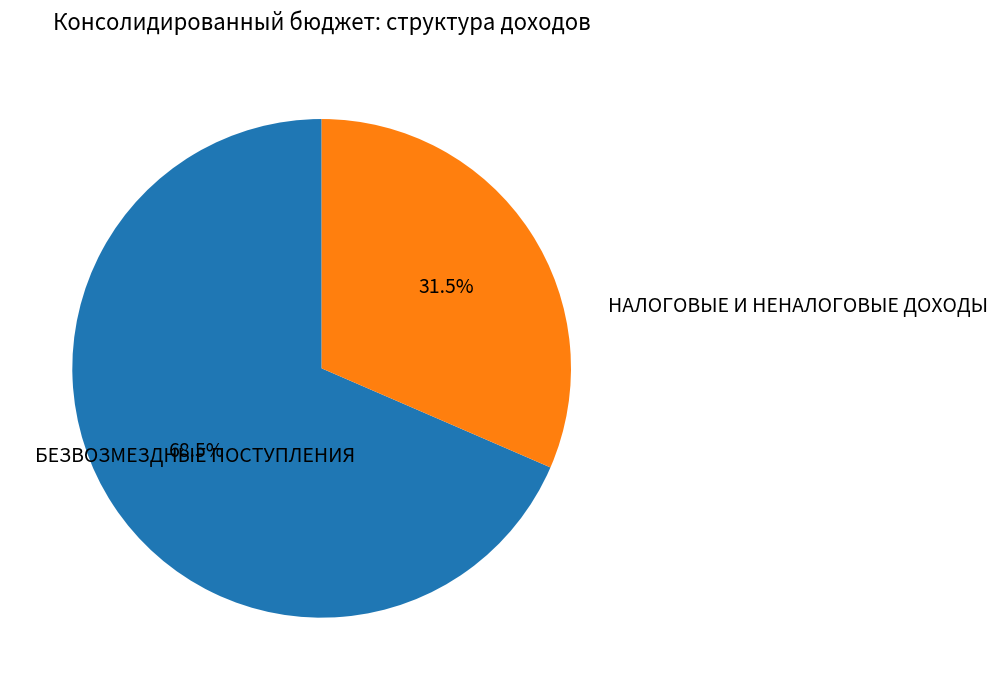

To the nearest percent, what is the difference between the largest and smallest slice percentages?

37%